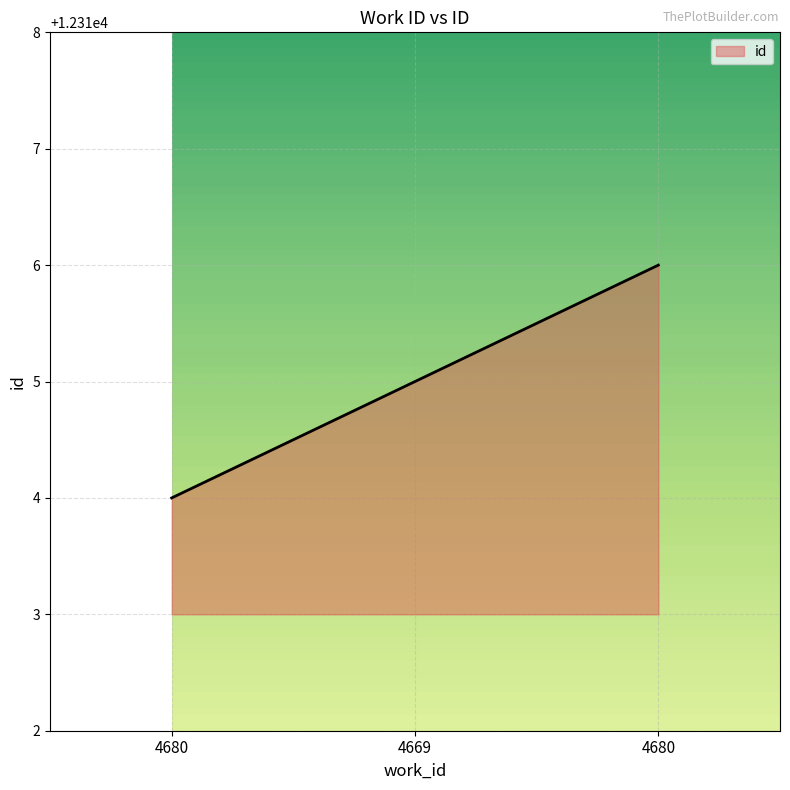

Approximately how many times larger is the value at 4669 compared to 4680?

1.0